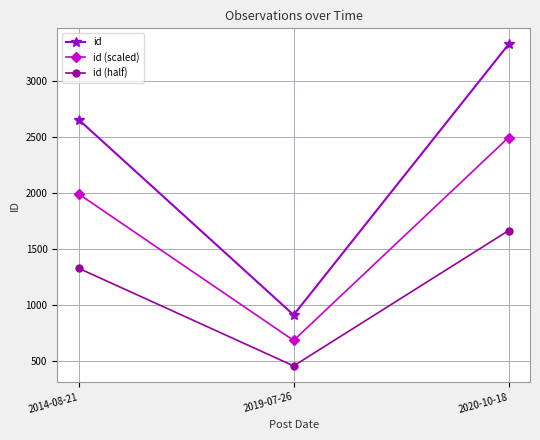

Where does the id (half) series first go above 1327?

2014-08-21